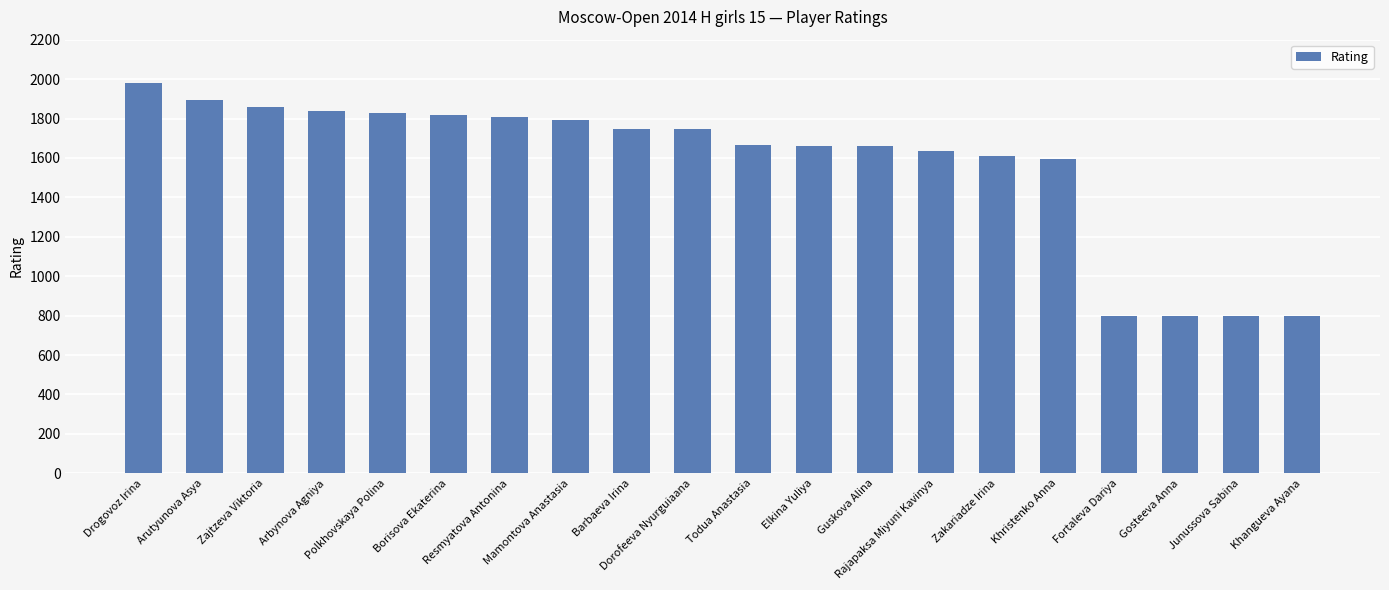

What is the approximate value at Barbaeva Irina, to the nearest 10?

1750